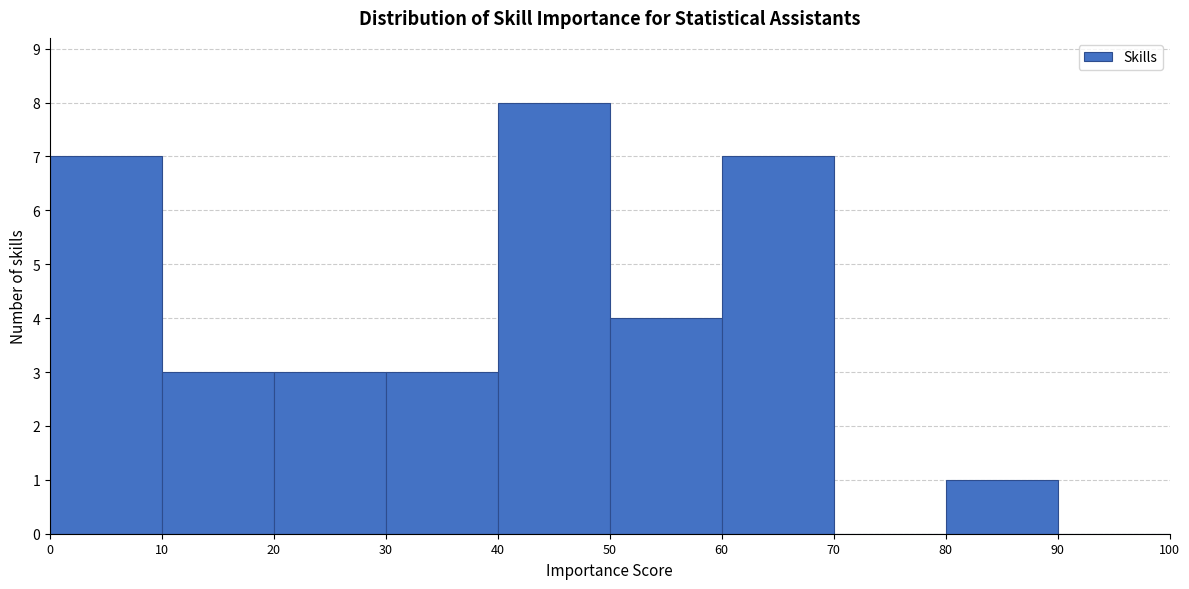

How tall is the bar that spans 20 to 30 on the x-axis? The values are not printed on the chart, so give them approximately, as read against the axis.

3